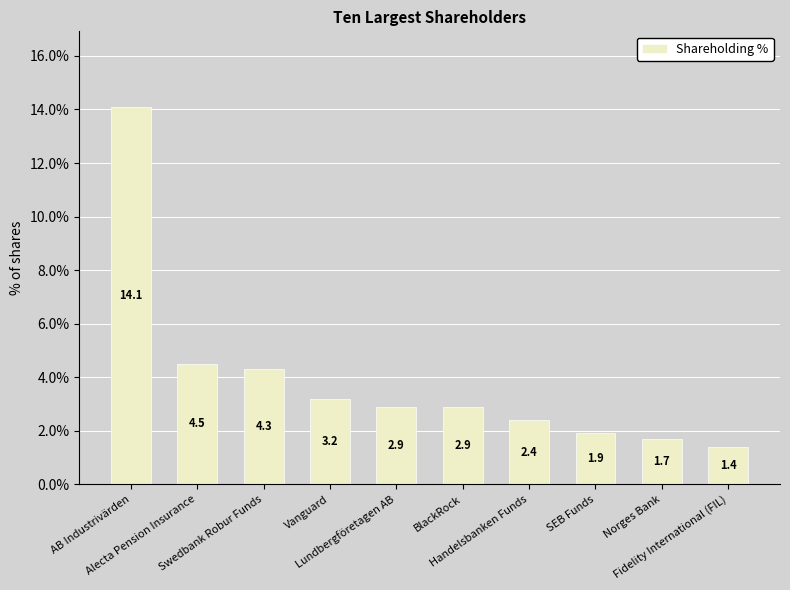

Read the value at Fidelity International (FIL).

1.4